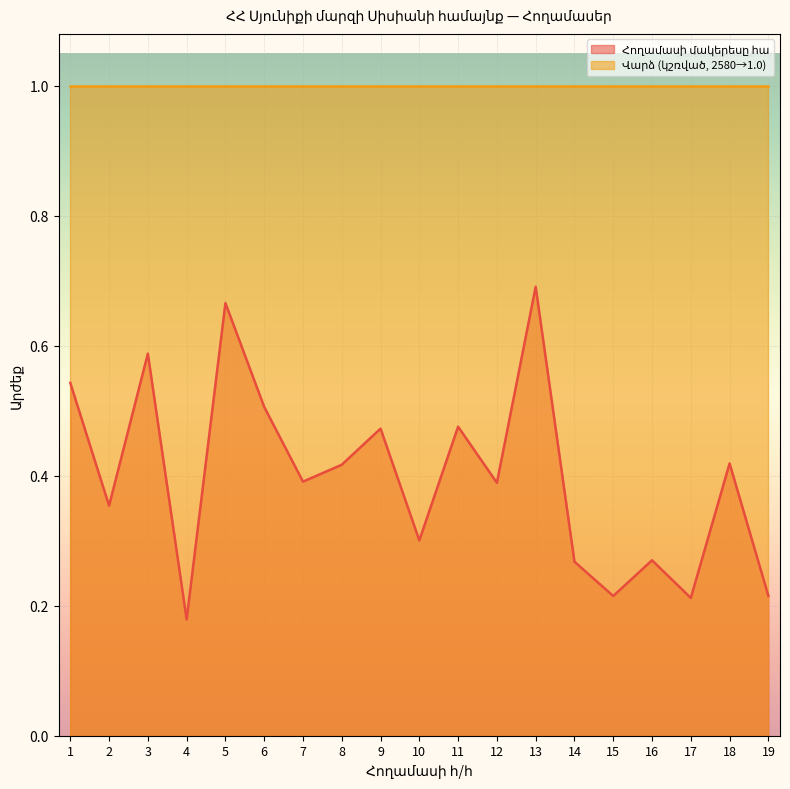

How many values are between 0 and 1?

19